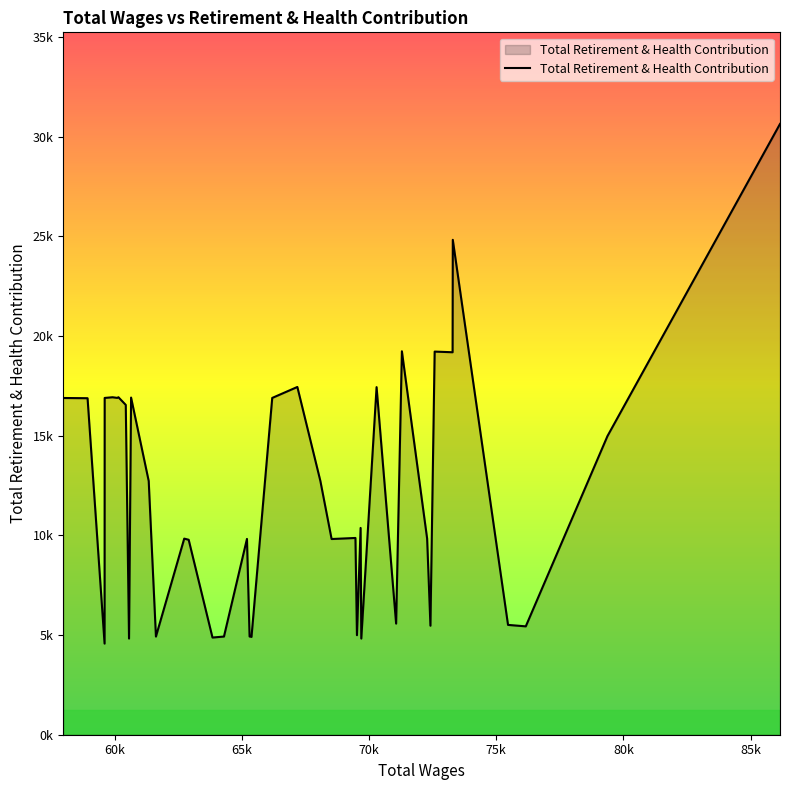

Does the chart have visible grid lines?

No